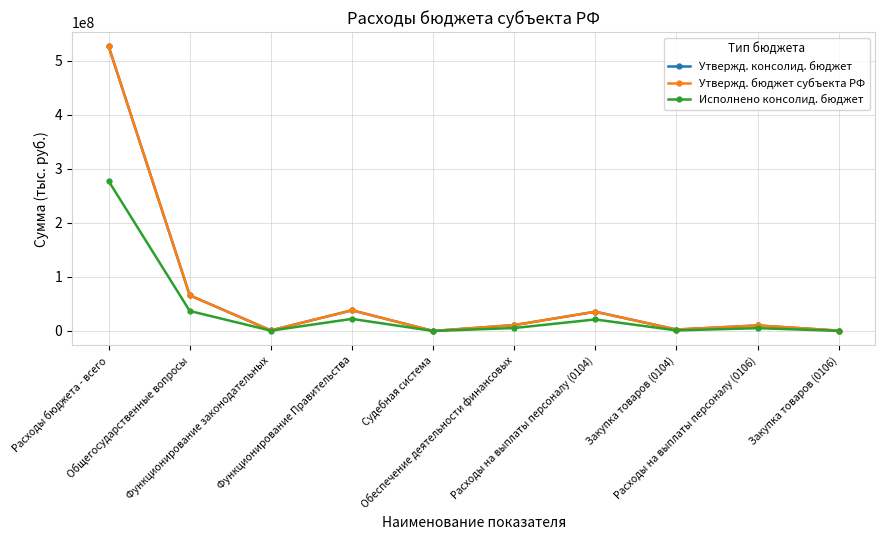

True or false: Утвержд. консолид. бюджет and Исполнено консолид. бюджет intersect in this chart.

False